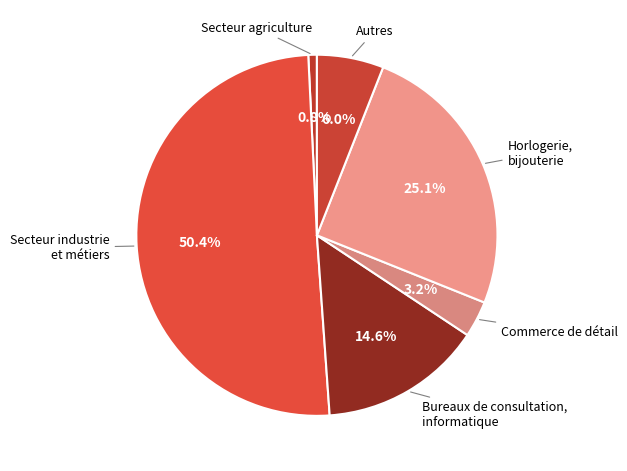

Count the number of slices in the pie.

6